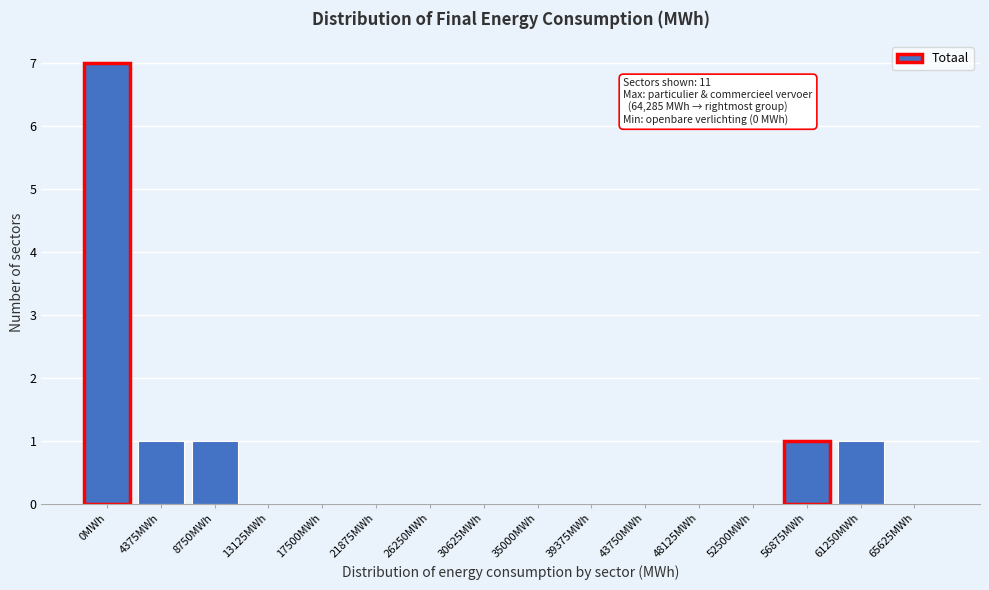

Reading left to right, transcribe all the data shown in this chart.

0MWh=7	4375MWh=1	8750MWh=1	13125MWh=0	17500MWh=0	21875MWh=0	26250MWh=0	30625MWh=0	35000MWh=0	39375MWh=0	43750MWh=0	48125MWh=0	52500MWh=0	56875MWh=1	61250MWh=1	65625MWh=0